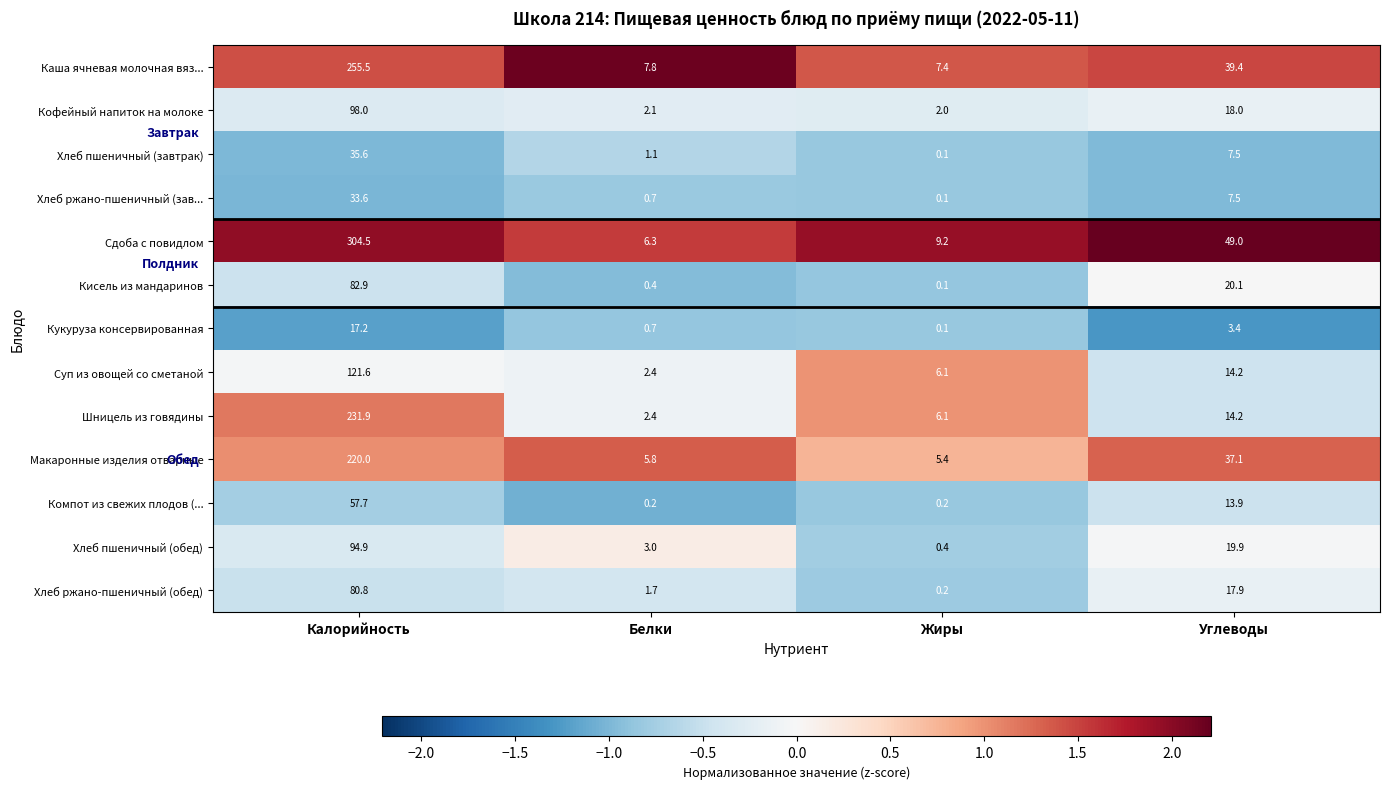

What is the highest value of the Кисель из мандаринов series?

82.9